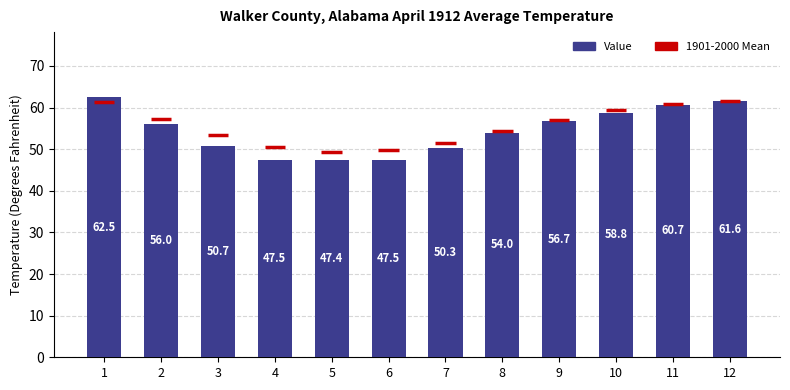

At which label is the value closest to 54?

8